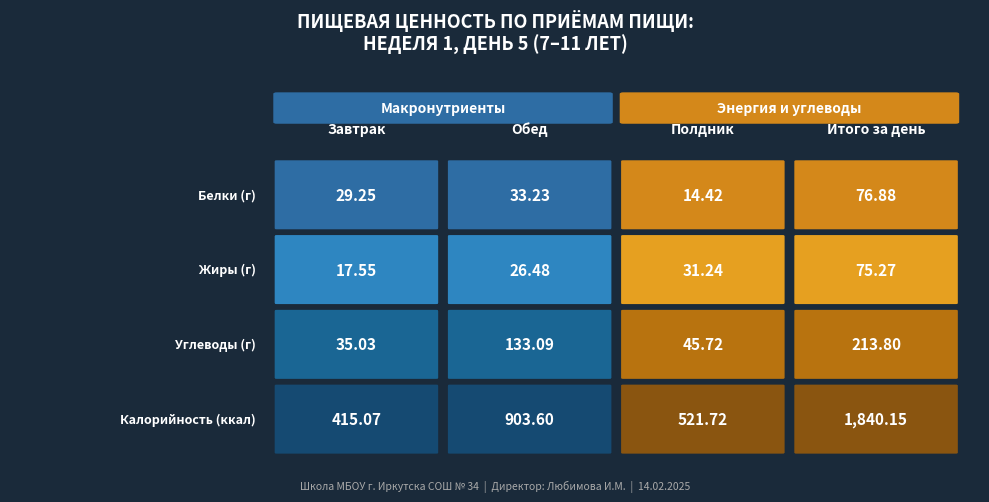

What is the difference between the highest and lowest values at Итого за день?

1764.9